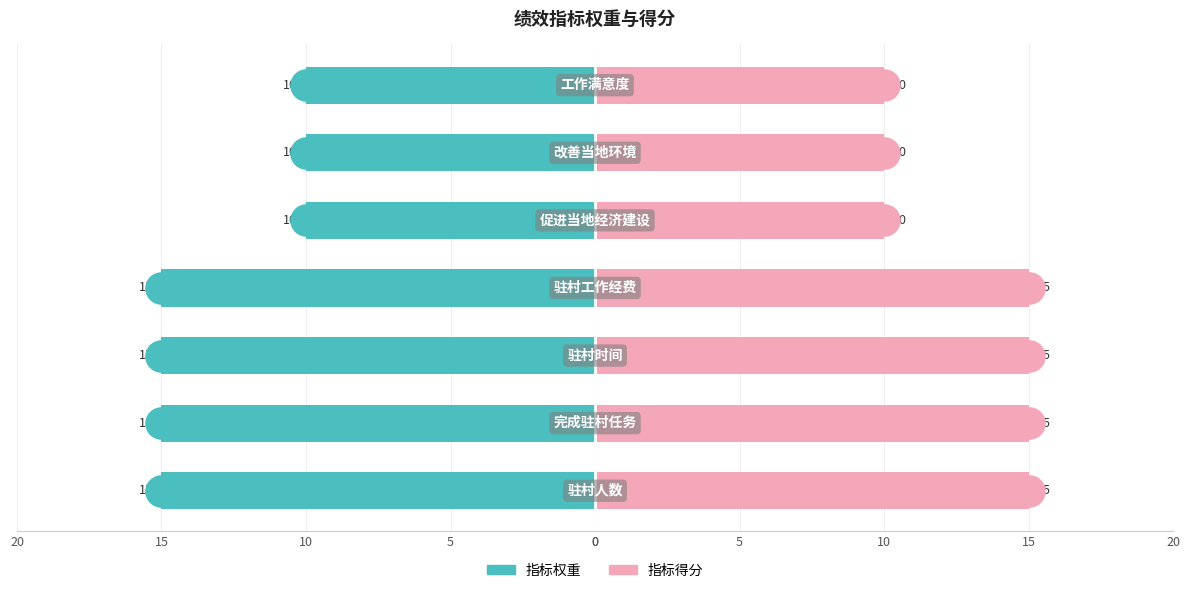

Which series reaches the maximum Y coordinate?

指标得分